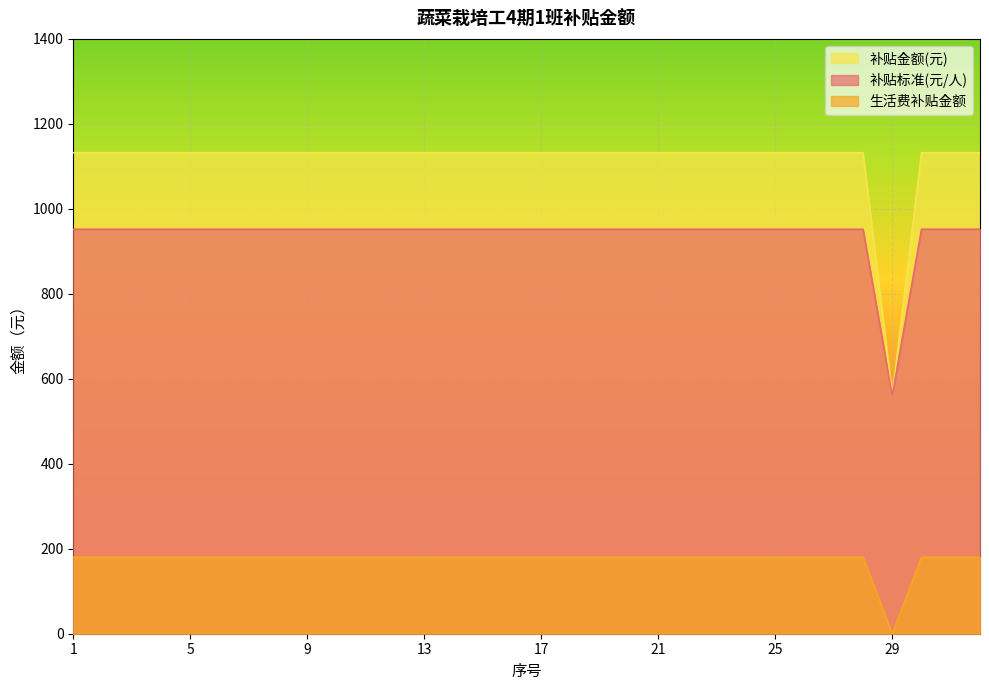

True or false: 补贴金额(元) and 补贴标准(元/人) cross at least once.

False